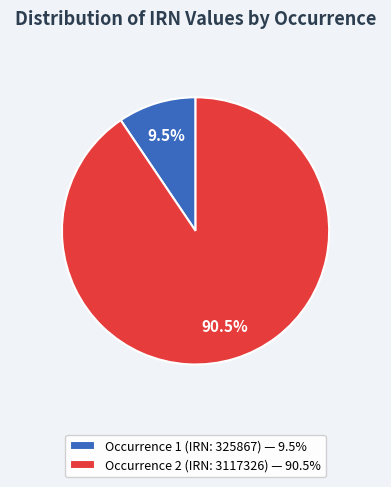

Which category has the biggest portion of the pie?

Occurrence 2 (IRN: 3117326) — 90.5%